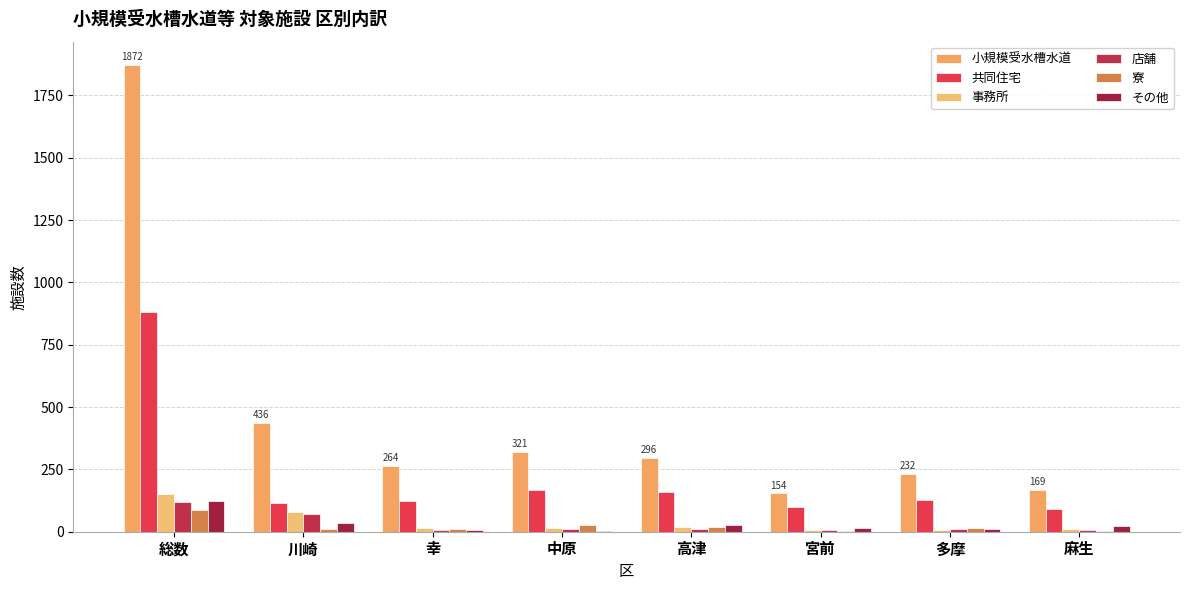

List the labels in order of 店舗 value, largest first.

総数, 川崎, 高津, 多摩, 中原, 幸, 宮前, 麻生